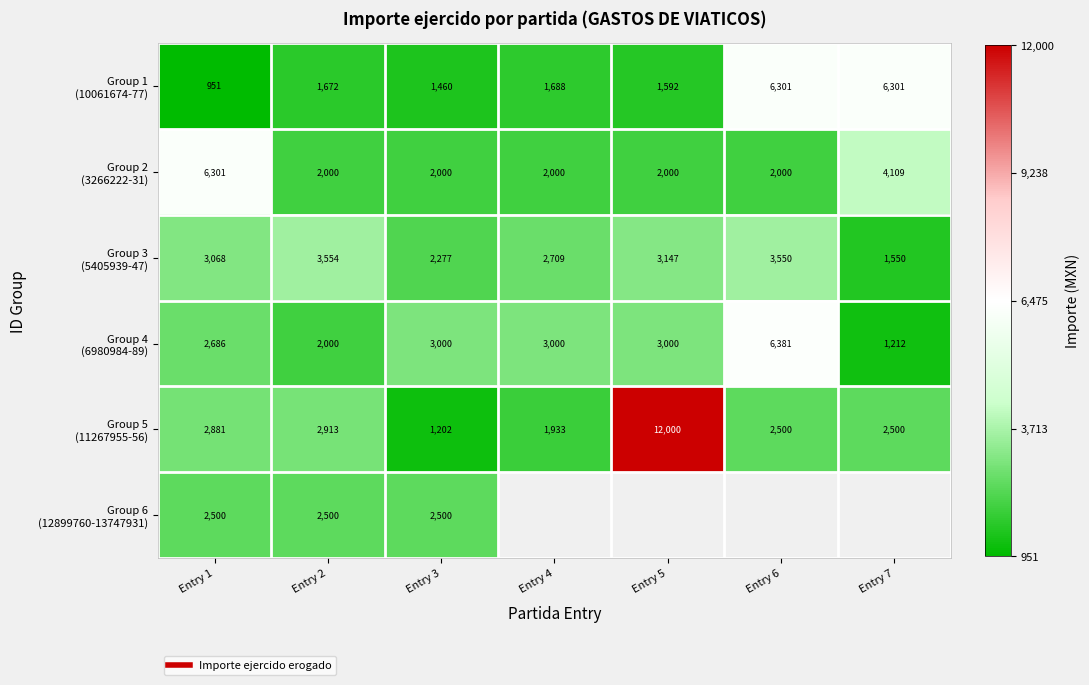

What is the difference between the highest and lowest values at Entry 2?

1882.1